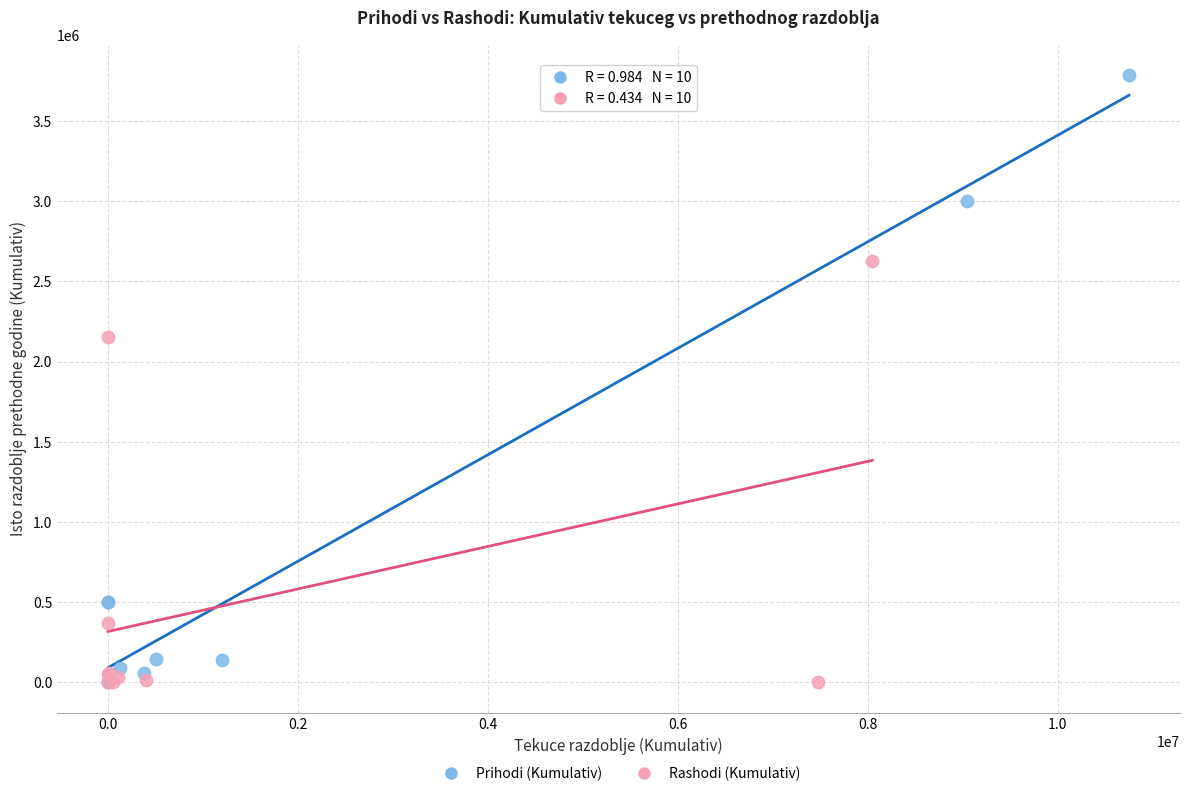

Which series reaches the maximum Y coordinate?

Prihodi (Kumulativ)